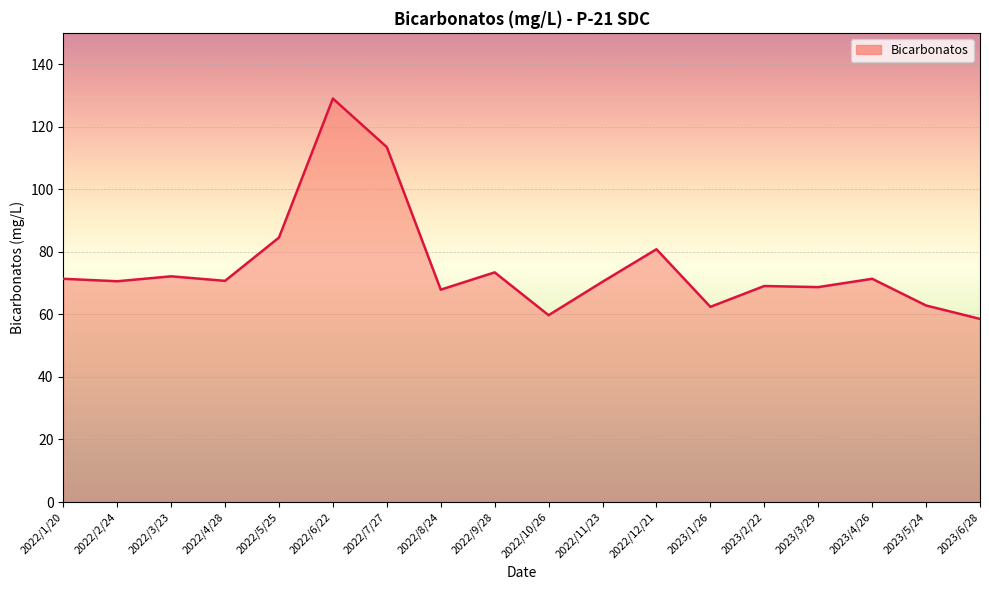

What is the difference between the values at 2022/12/21 and 2023/1/26?

18.4